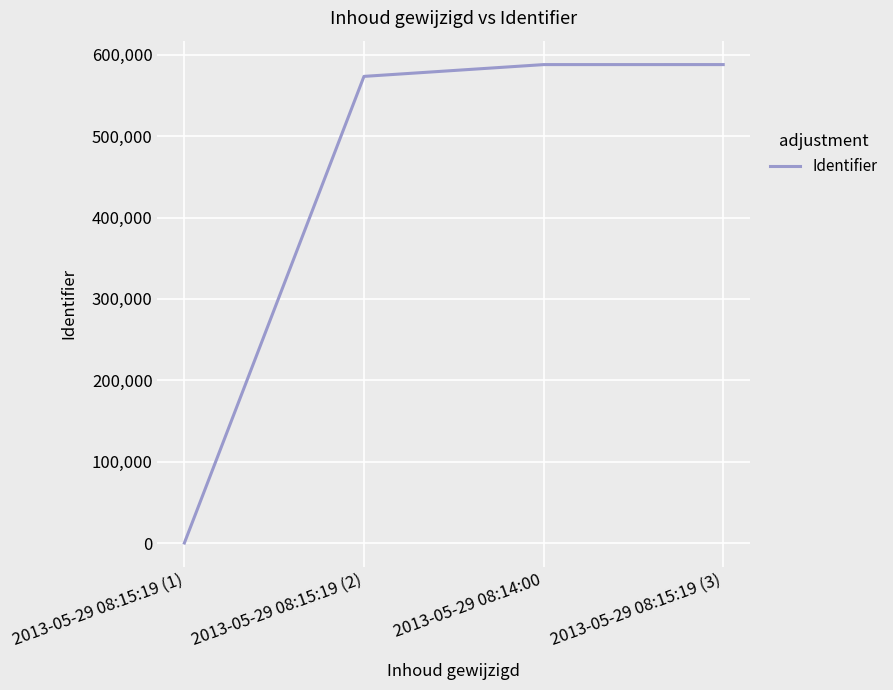

What is the difference between the values at 2013-05-29 08:15:19 (1) and 2013-05-29 08:14:00?

587990